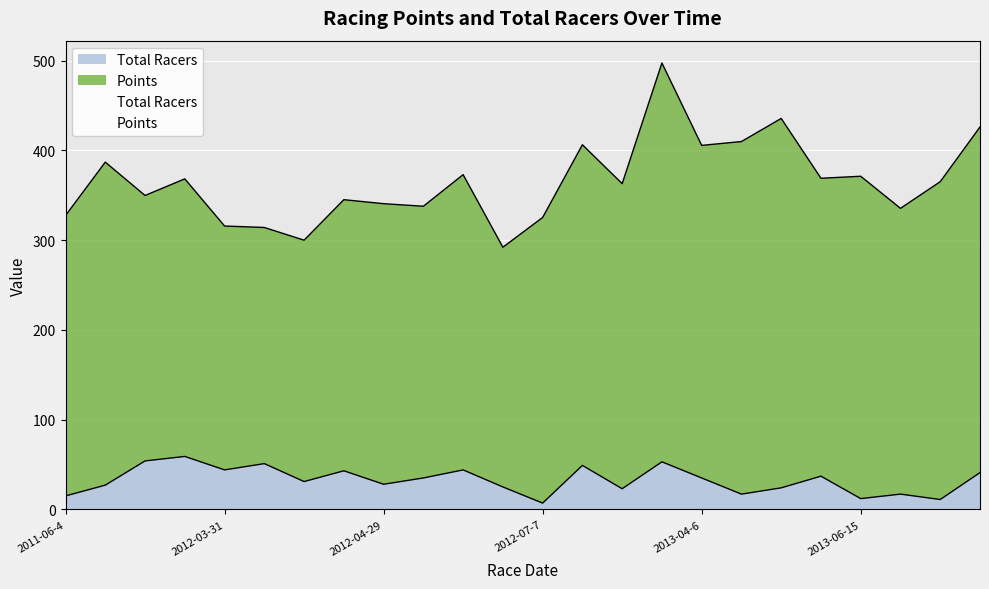

What is the minimum value shown in the chart?

7